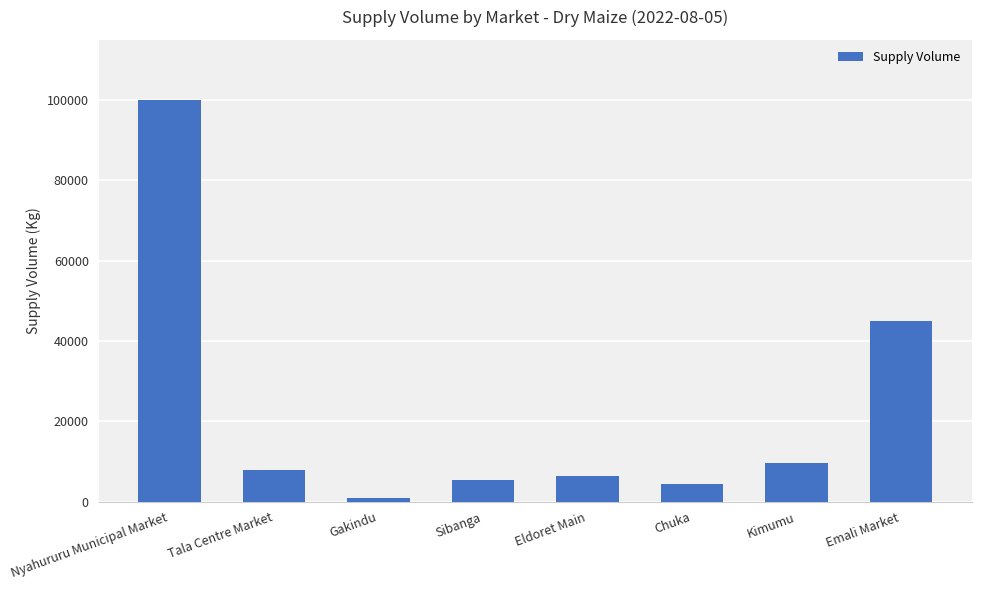

Reading left to right, extract all data points from this chart.

Nyahururu Municipal Market=100000	Tala Centre Market=7800	Gakindu=900	Sibanga=5400	Eldoret Main=6300	Chuka=4500	Kimumu=9600	Emali Market=45000